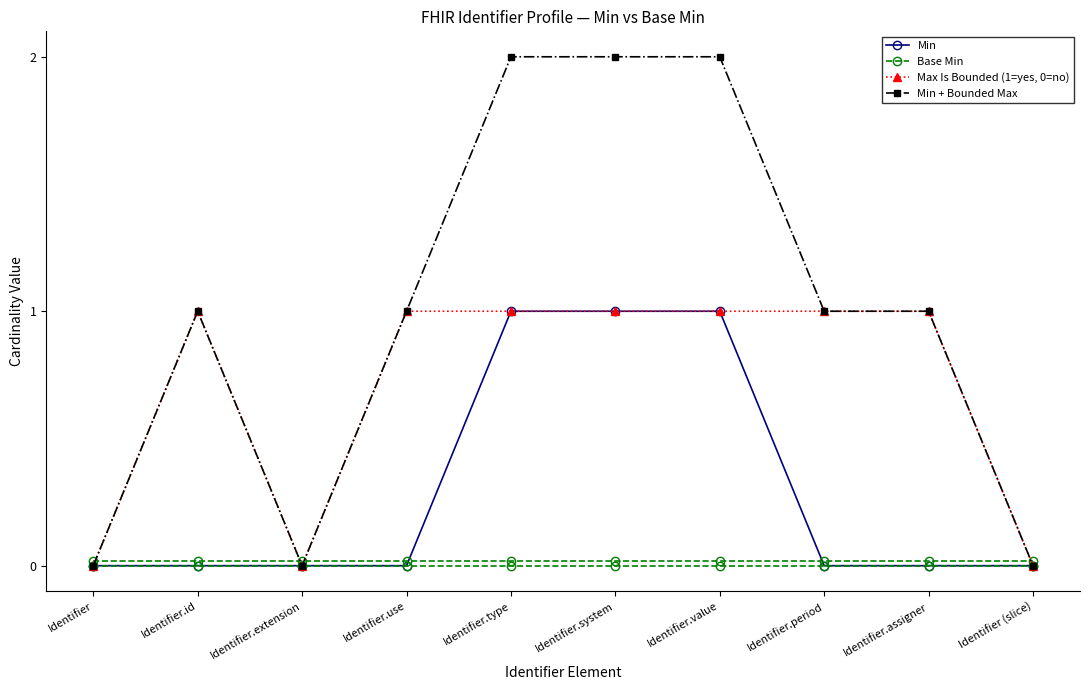

Which series has the widest spread of values?

Min + Bounded Max